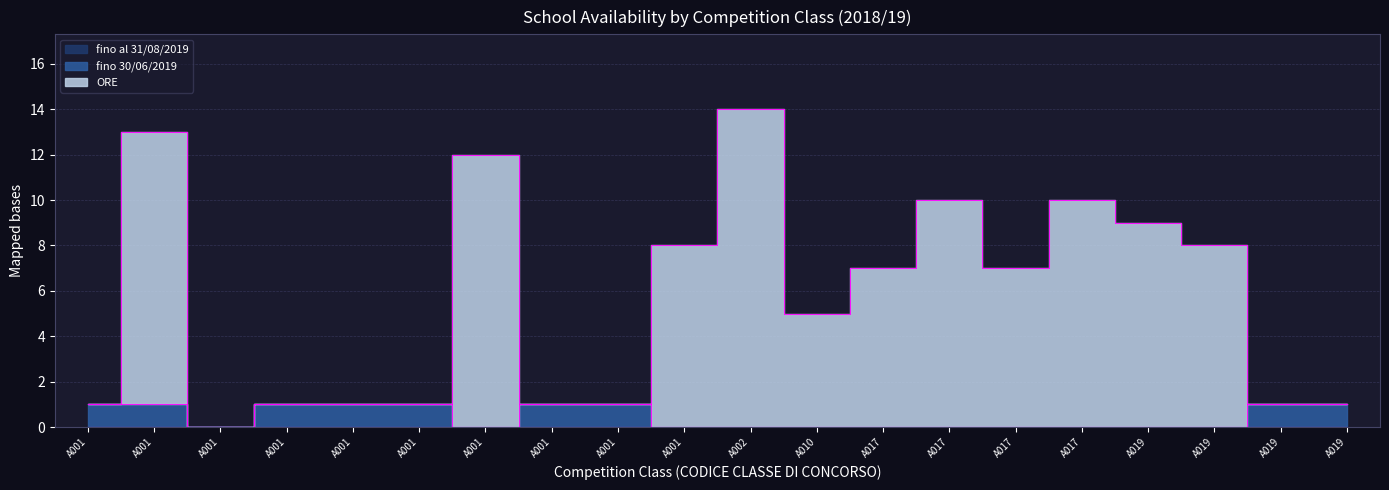

Which series changed the most between A019 and A019?

ORE